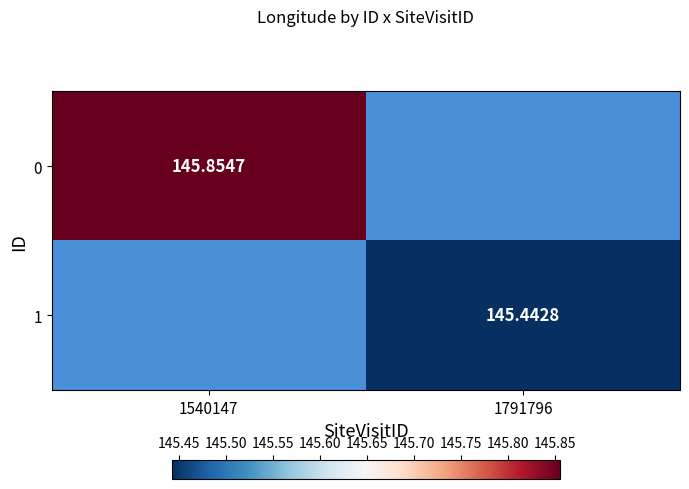

At which label does 0 reach its peak?

1540147